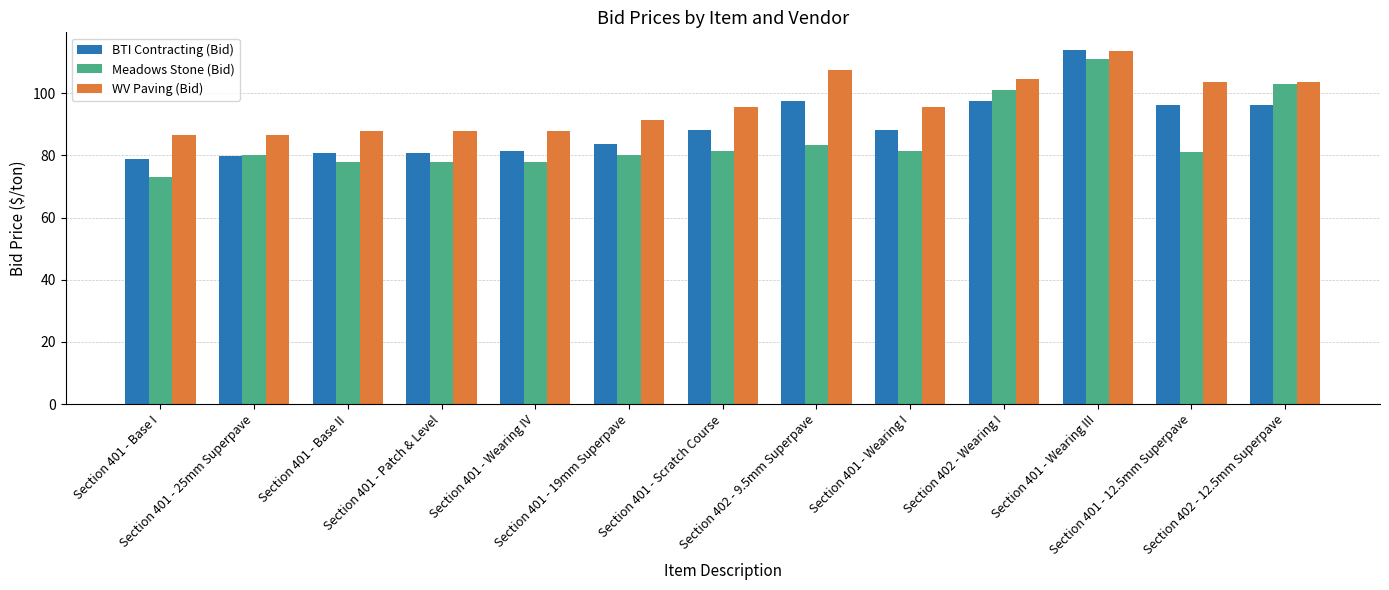

Reading right to left, extract all data points from this chart.

BTI Contracting (Bid): 96.2	96.2	113.9	97.6	88.1	97.6	88.1	83.5	81.4	80.7	80.7	79.9	78.9
Meadows Stone (Bid): 103.0	81.0	111.0	101.0	81.5	83.5	81.5	80.0	78.0	78.0	78.0	80.0	73.0
WV Paving (Bid): 103.5	103.5	113.5	104.5	95.5	107.5	95.5	91.5	88.0	88.0	88.0	86.5	86.5